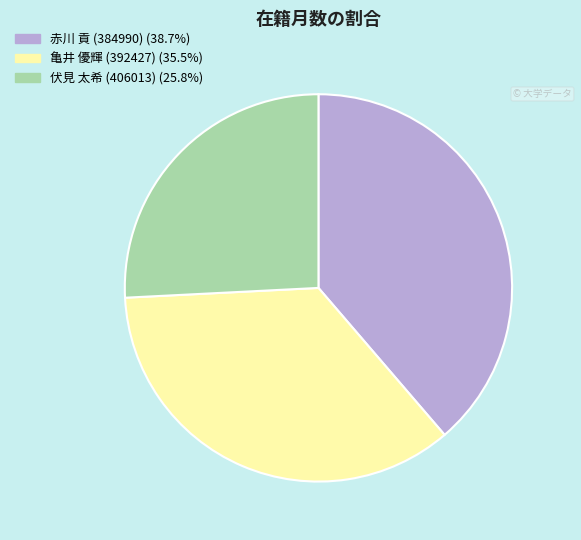

Is it true that 伏見 太希 (406013) is 38% of the pie?

False